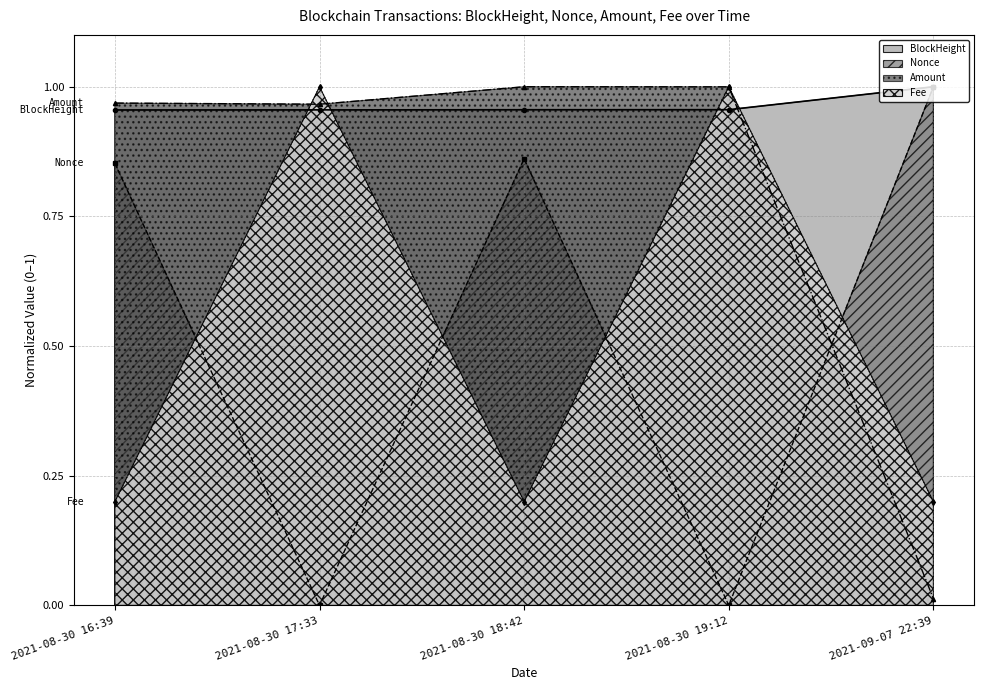

At which label does Fee reach its peak?

2021-08-30 17:33